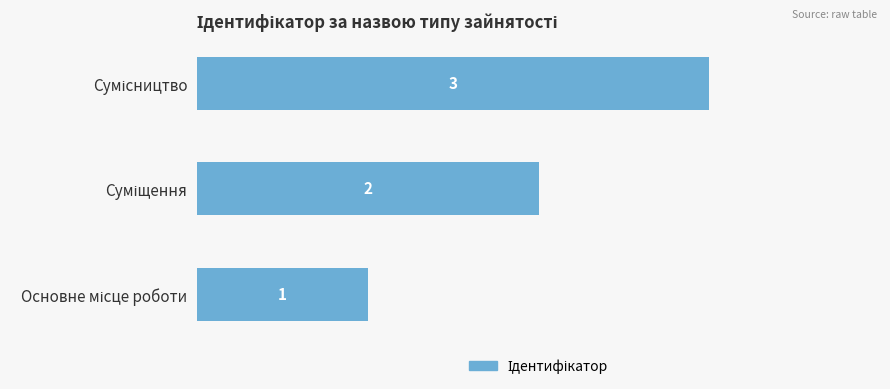

How many values are between 1 and 3?

3